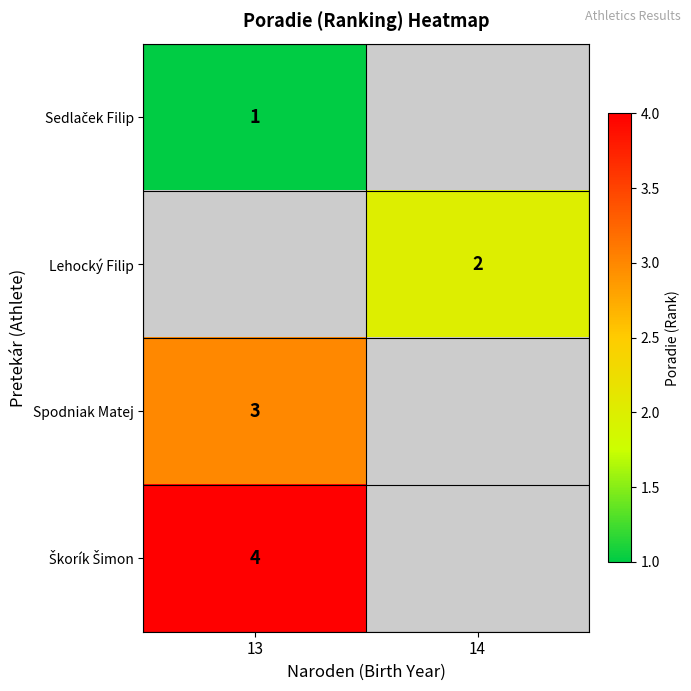

Is it true that Lehocký Filip equals 2 at 14?

True